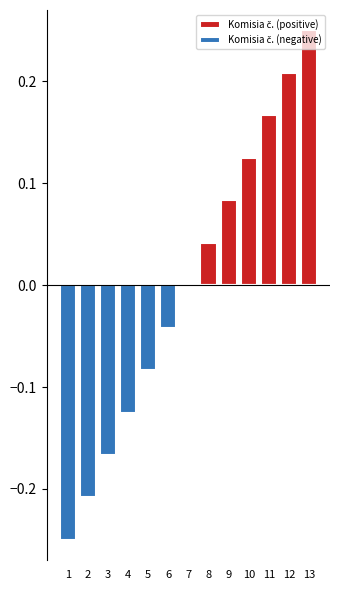

What is the difference between the maximum and minimum values in the Komisia č. (positive) series?

0.2